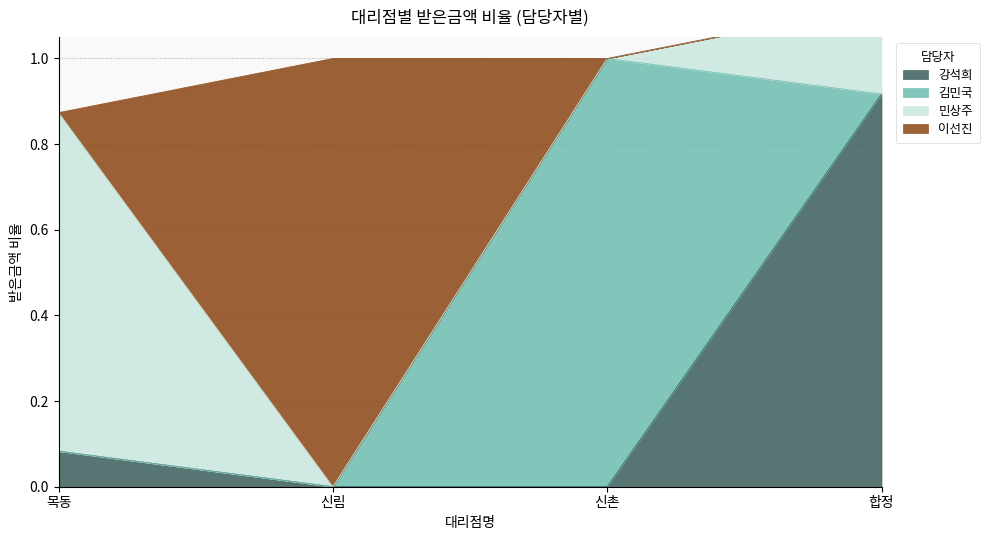

What are all the series names shown in the legend?

강석희, 김민국, 민상주, 이선진